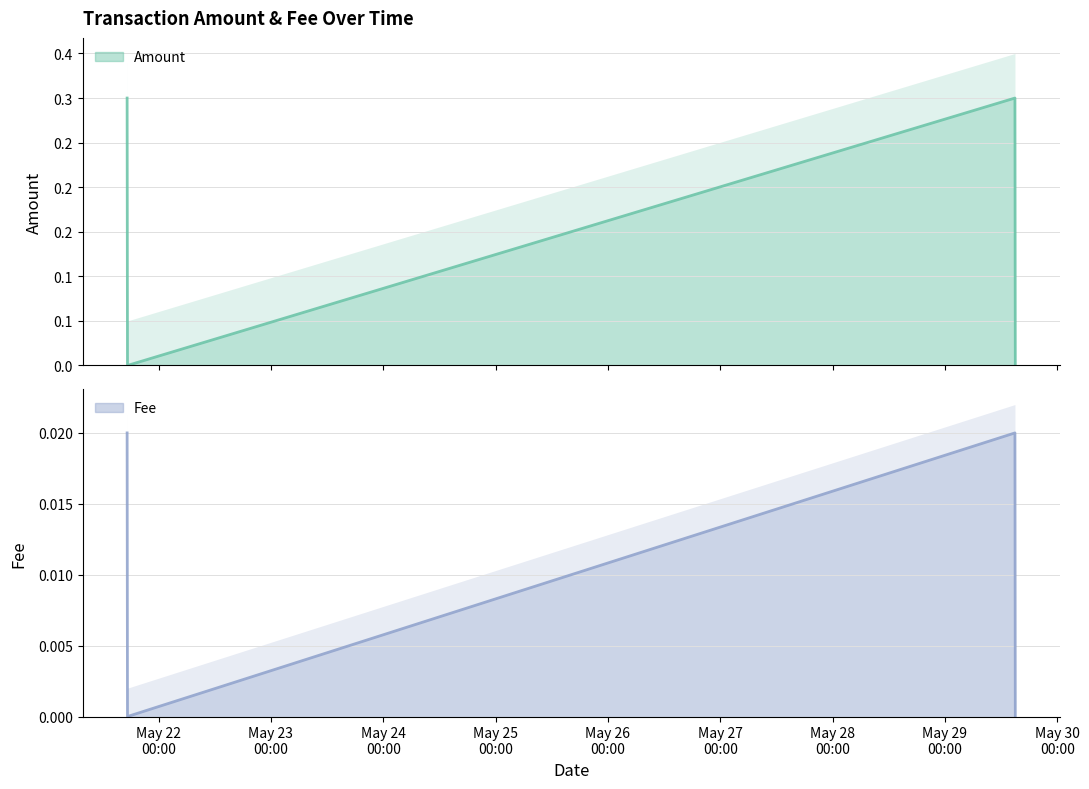

How many lines are shown in the chart?

2